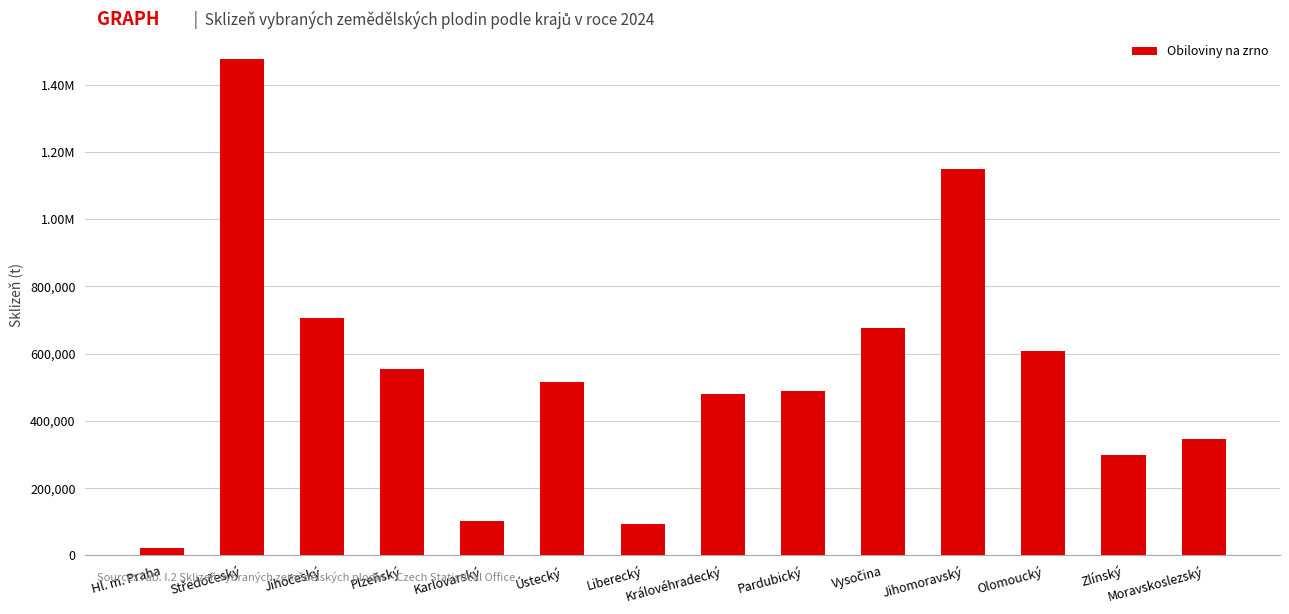

How many values are below 516667?

7